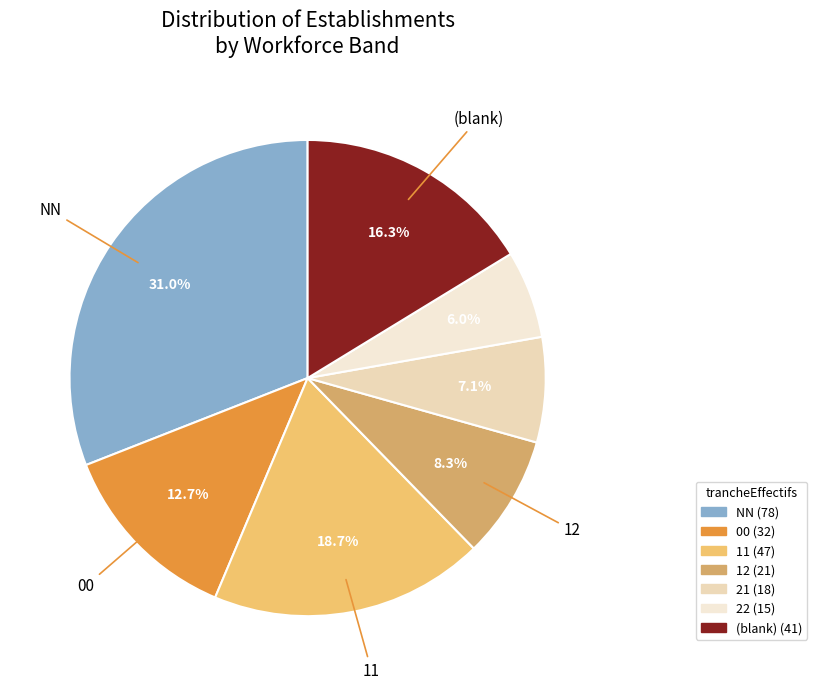

Count the number of slices in the pie.

7